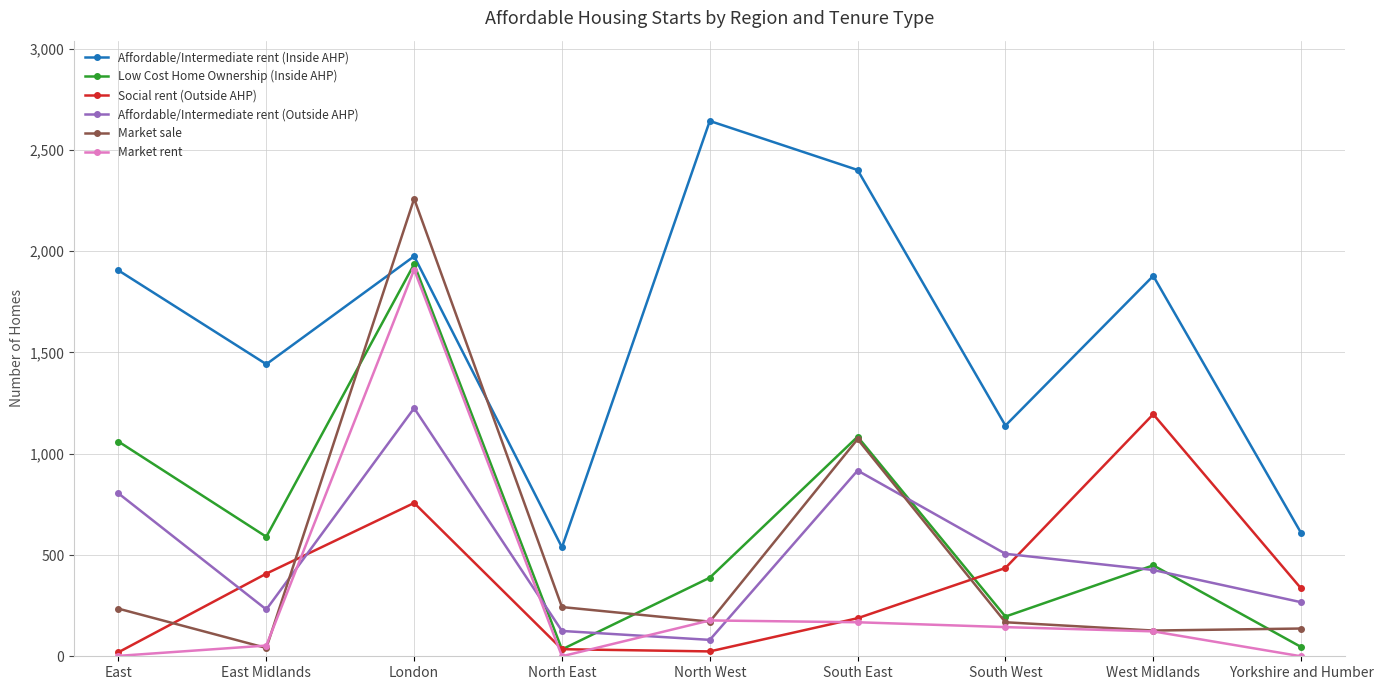

Which label corresponds to the largest value in the chart?

North West